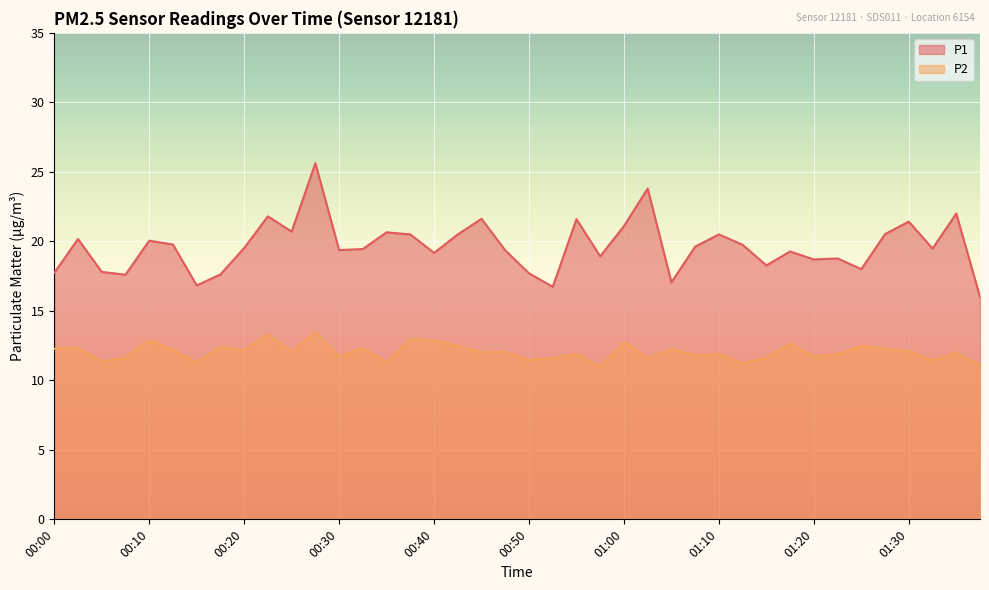

What is the difference between the P1 values at 00:12 and 00:35?

0.9